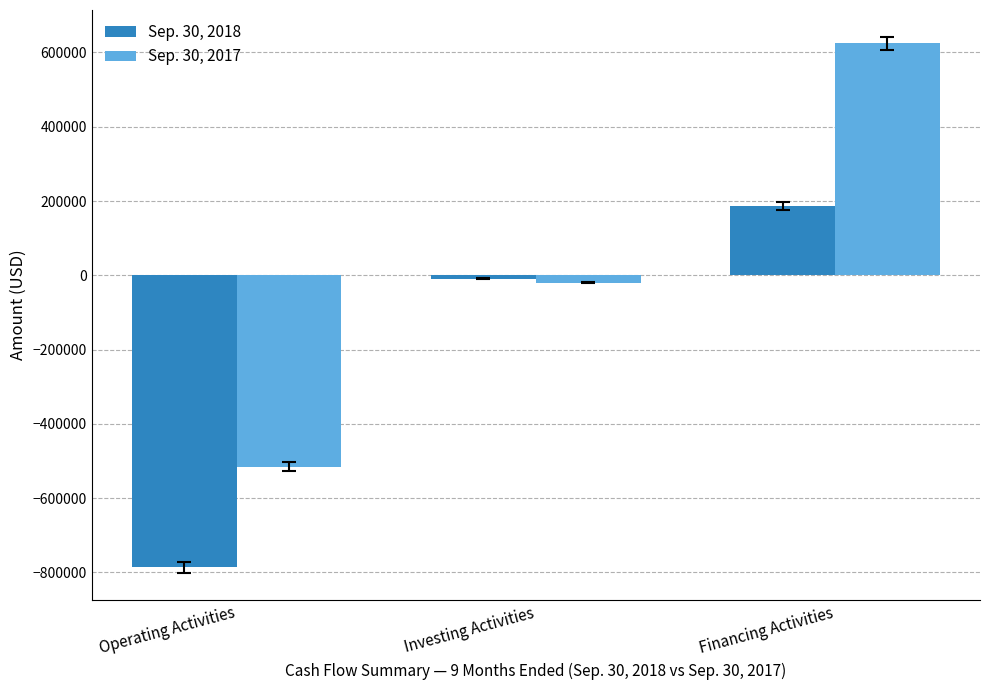

What is the minimum value shown in the chart?

-786452